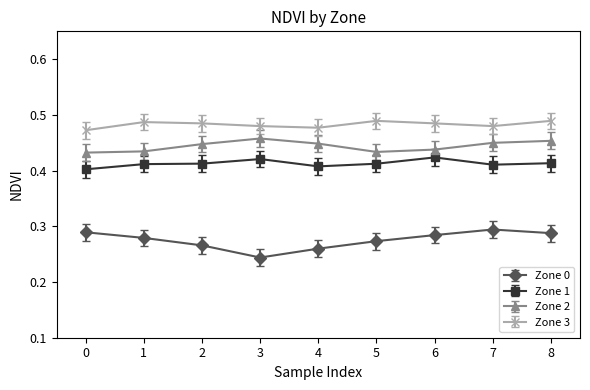

At how many categories does at least one series exceed 0?

9